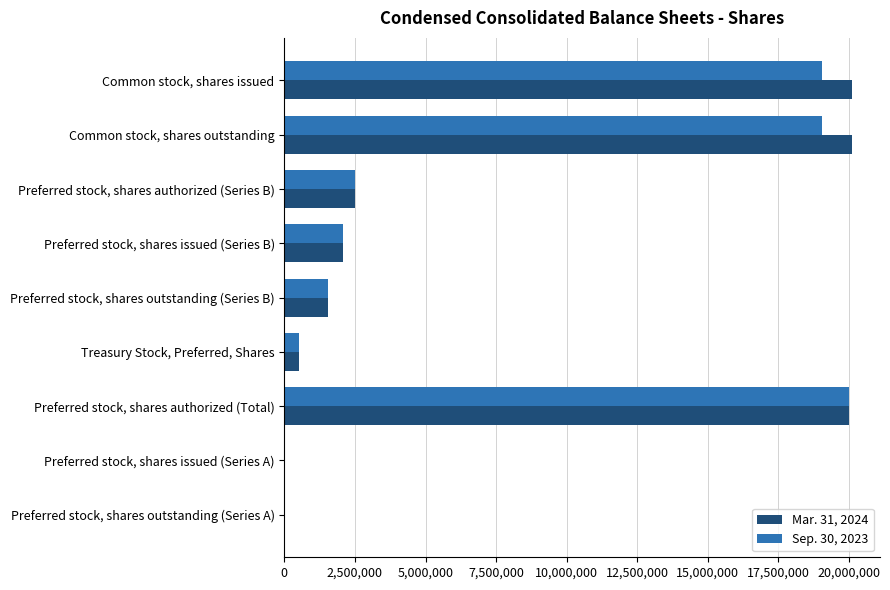

Is the value of Sep. 30, 2023 at Preferred stock, shares issued (Series B) greater than the value of Mar. 31, 2024 at Preferred stock, shares authorized (Series B)?

No